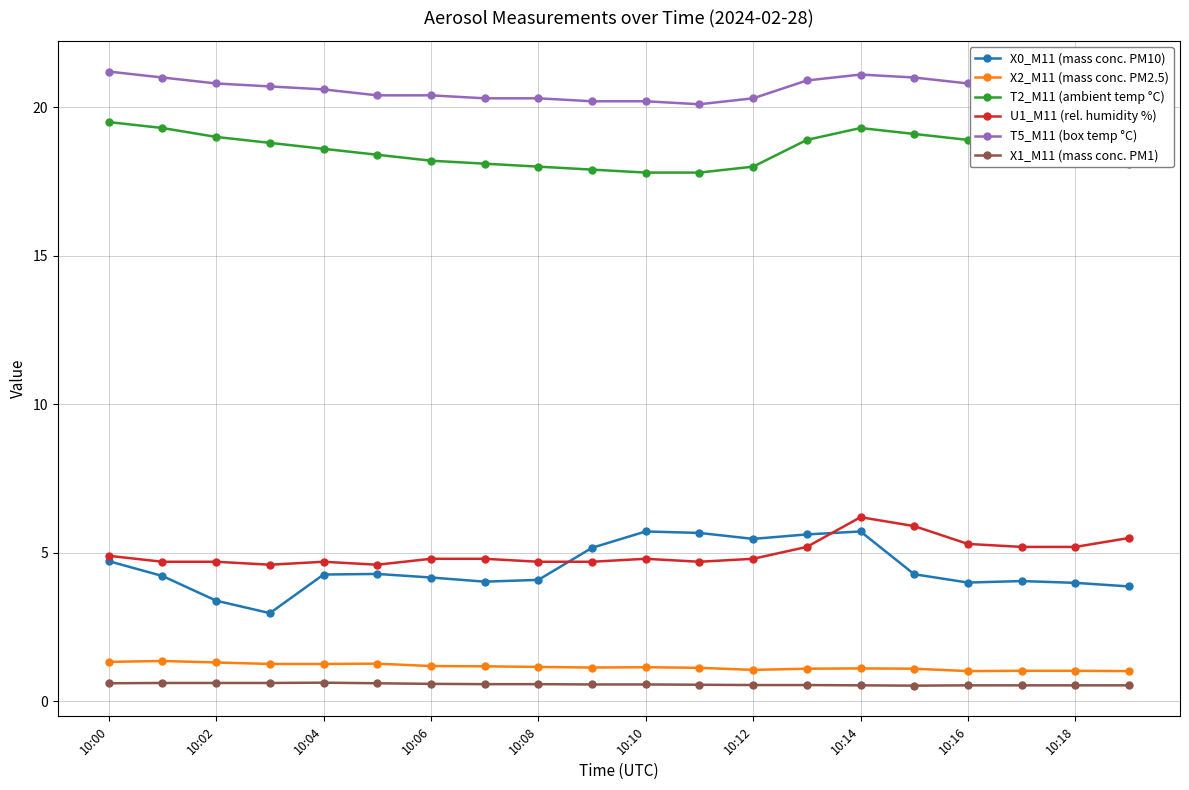

What is the value of the T2_M11 (ambient temp °C) point at the 5th from the left?

18.6